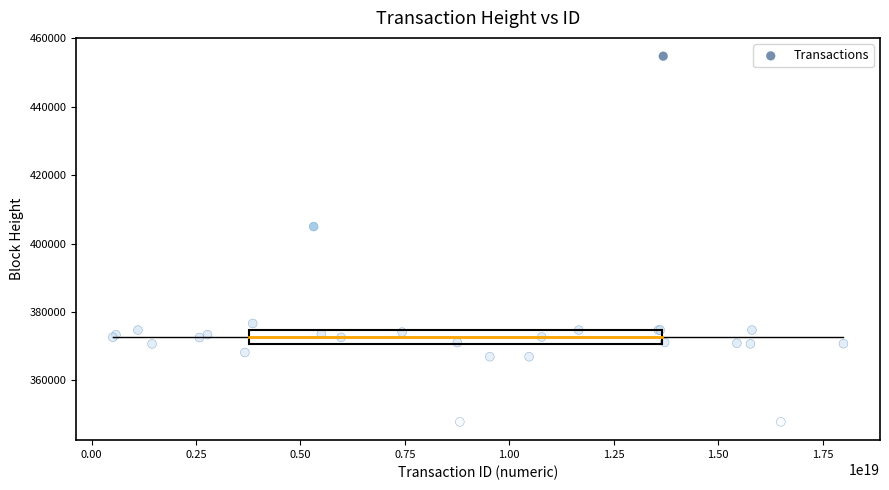

What Y value in the scatter plot is closest to 401313?

404953